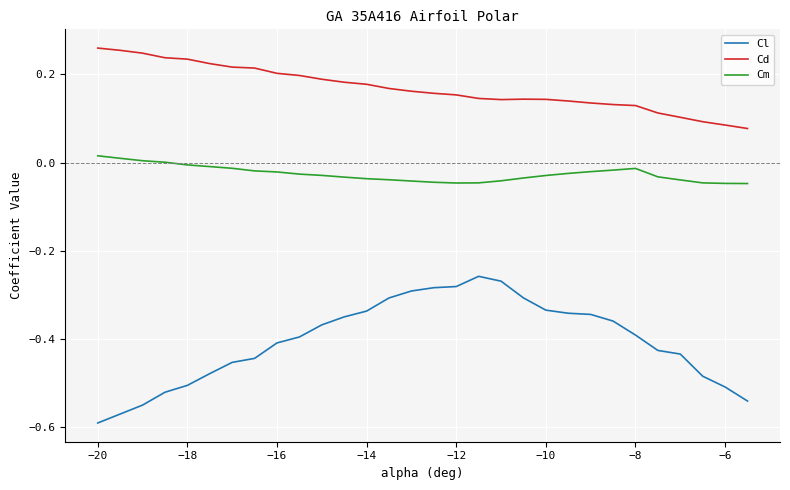

True or false: Cm and Cl intersect in this chart.

False